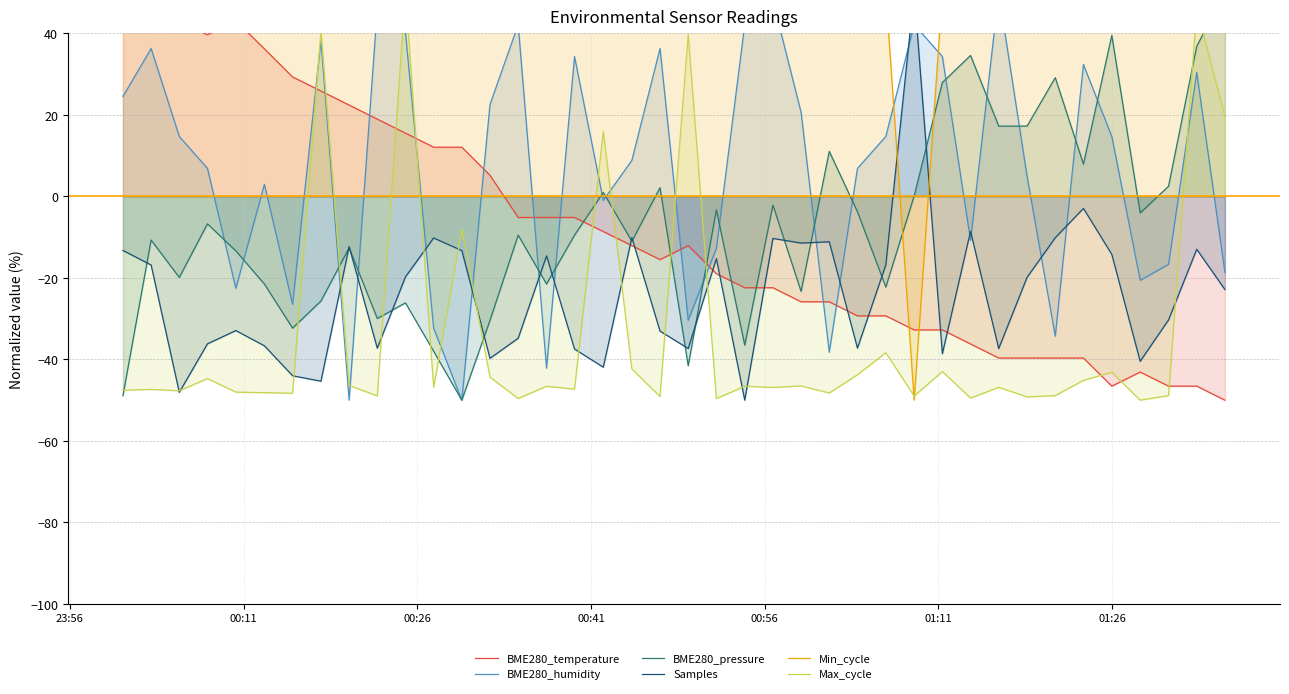

True or false: Min_cycle has a value of 66.0 at 13.

False